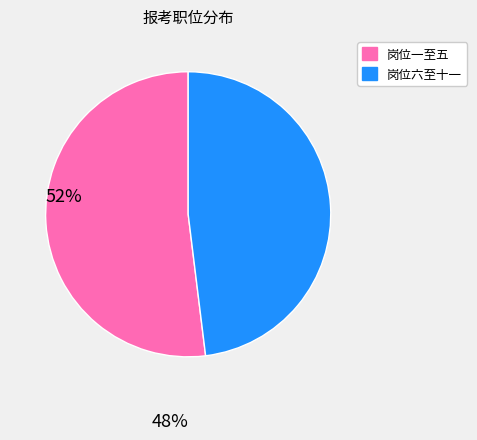

Is there a majority slice in this chart?

Yes